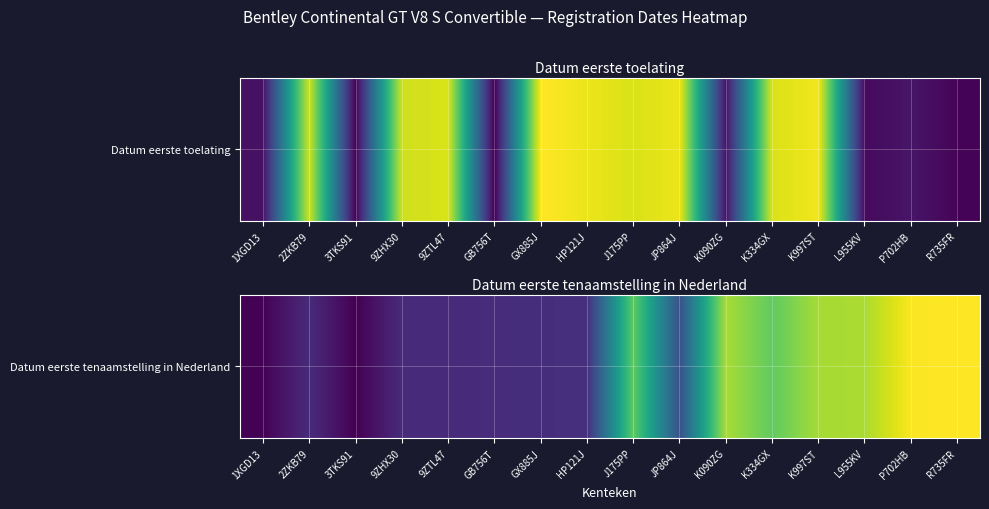

What is the sum of all values?

7.1